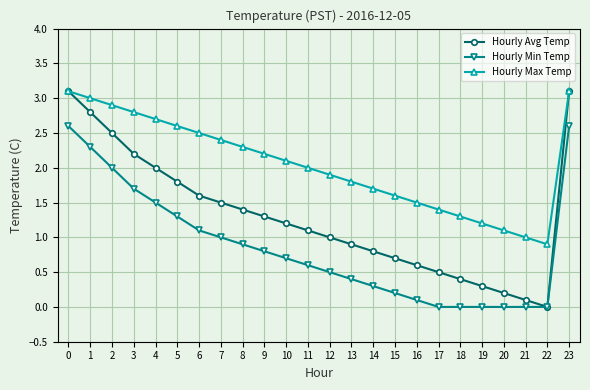

How many lines are shown in the chart?

3